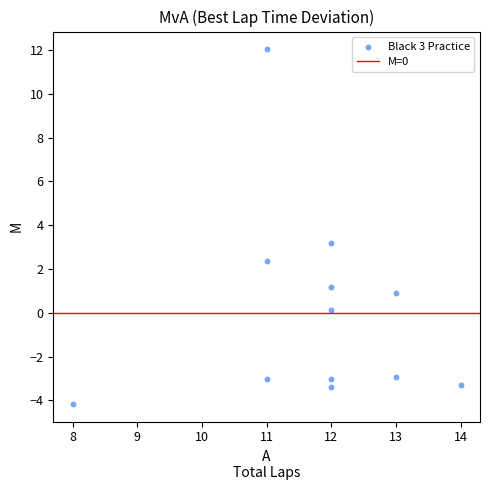

What Y value in the scatter plot is closest to 3?

3.2